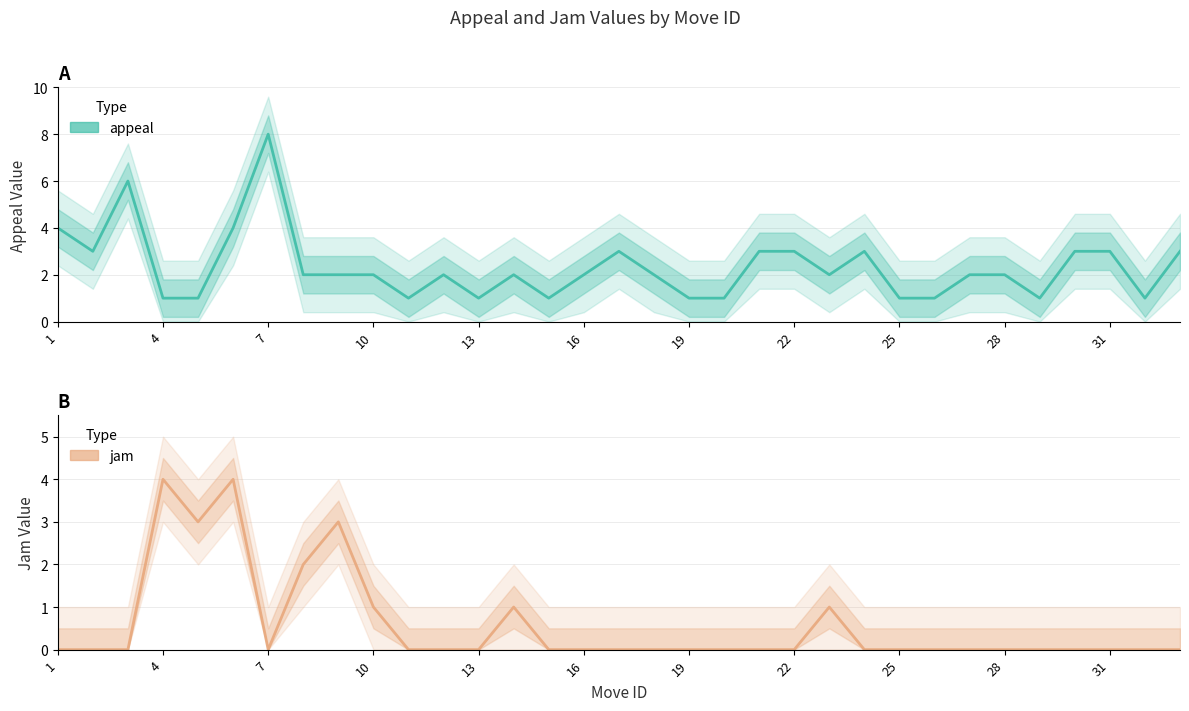

Where is the first local minimum for appeal?

4